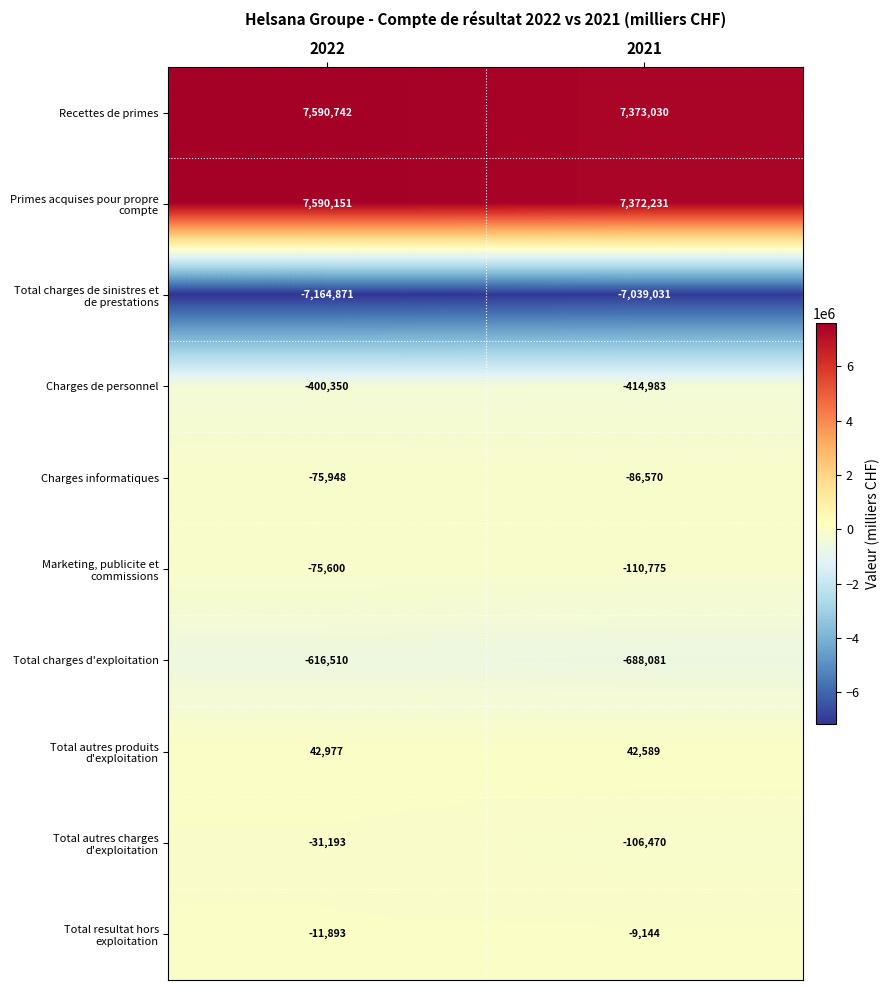

Is it true that Charges de personnel equals -400350 at 2022?

True